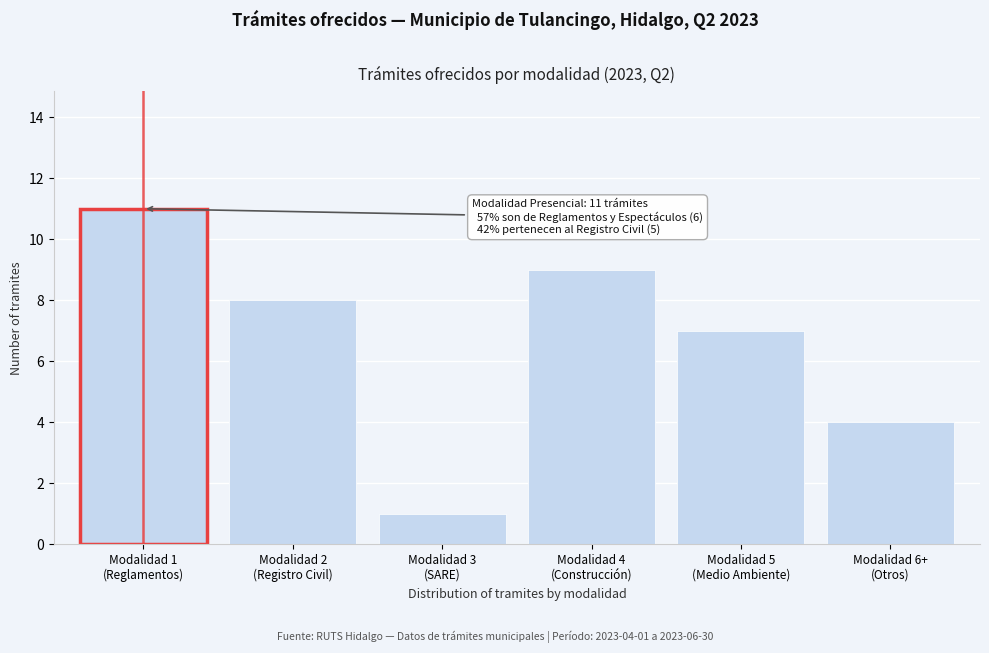

Reading left to right, extract all data points from this chart.

11	8	1	9	7	4